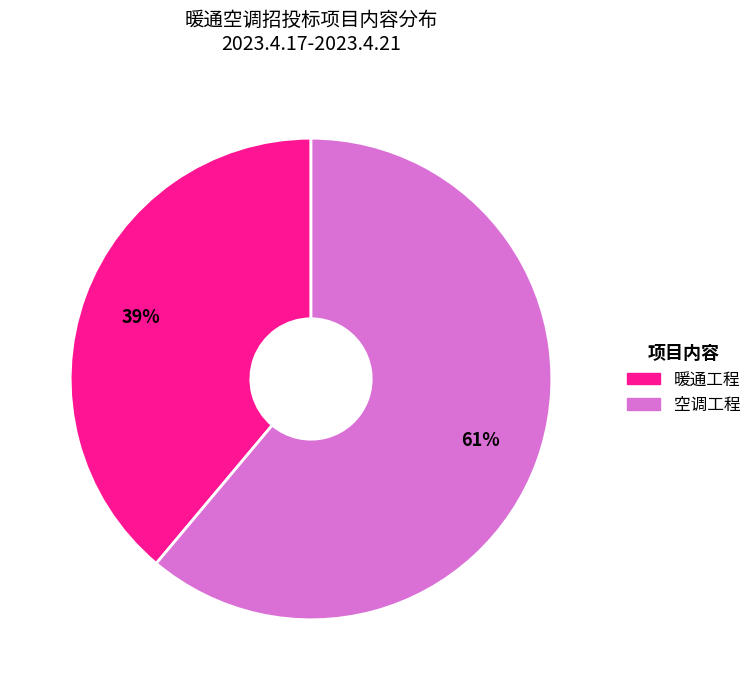

Which category has the smallest portion of the pie?

暖通工程